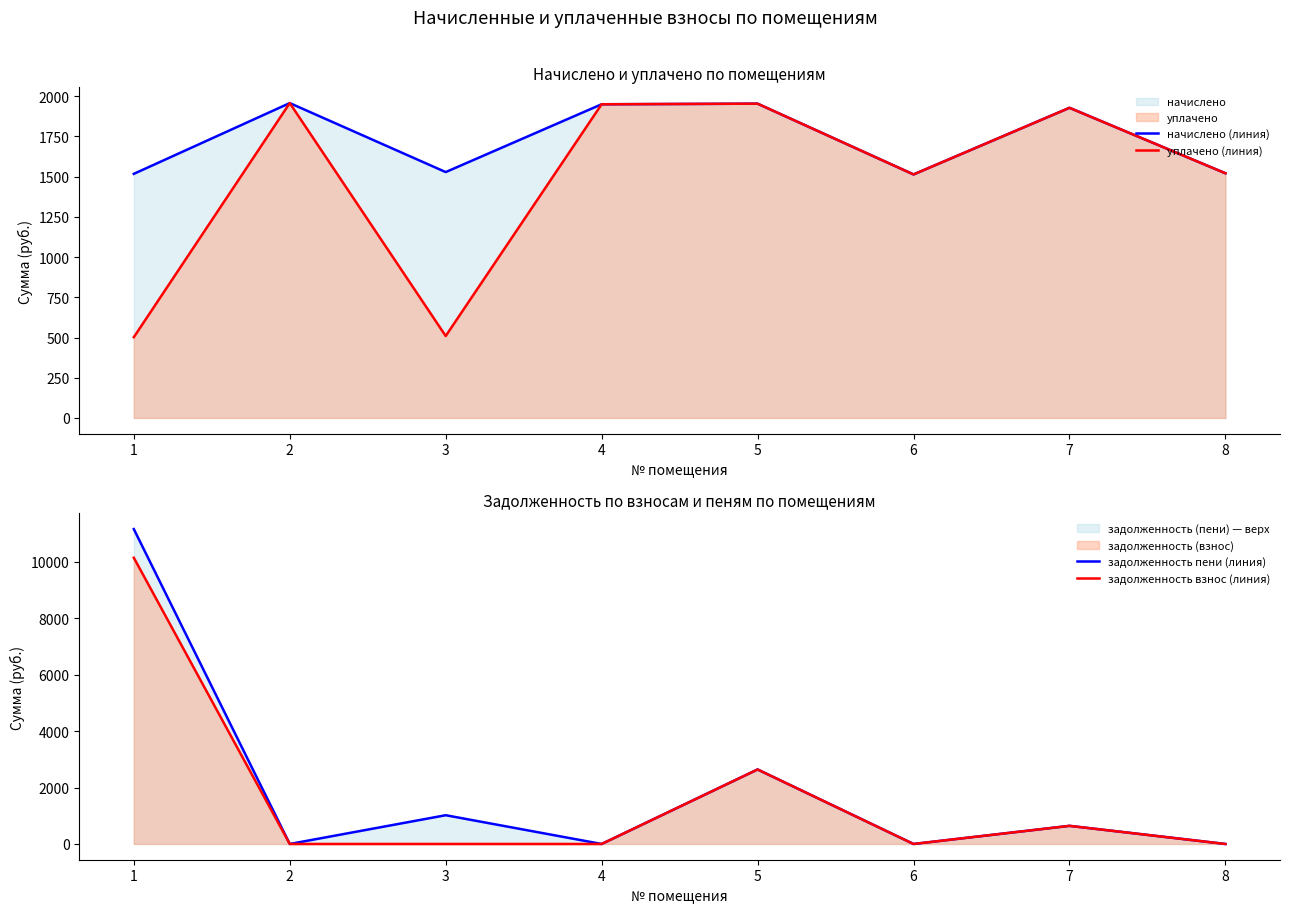

Is the value of задолженность взнос (линия) at 1 greater than the value of задолженность пени (линия) at 1?

No